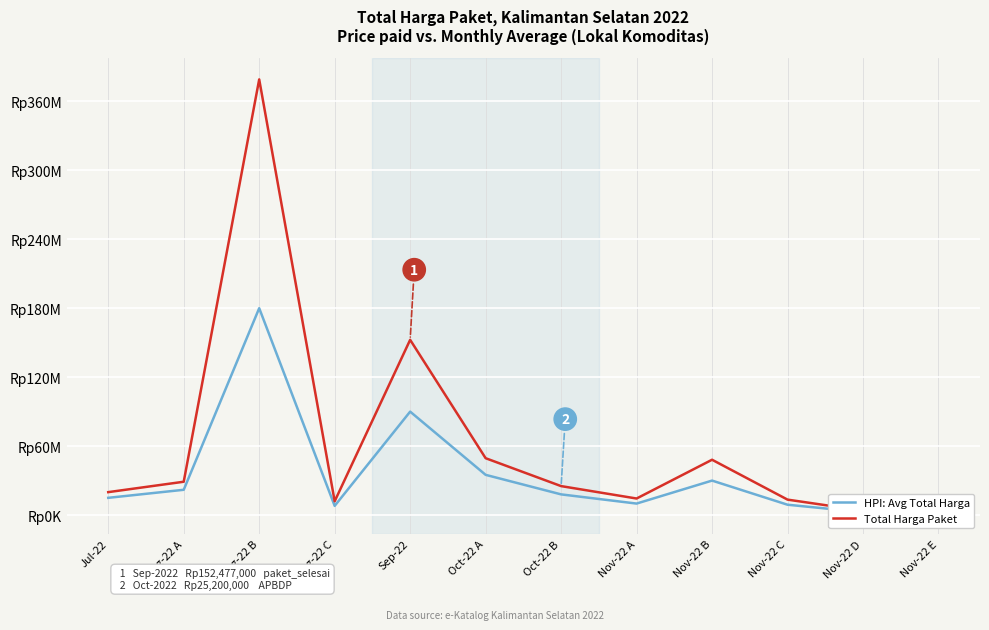

Which label corresponds to the largest value in the chart?

Aug-22 B